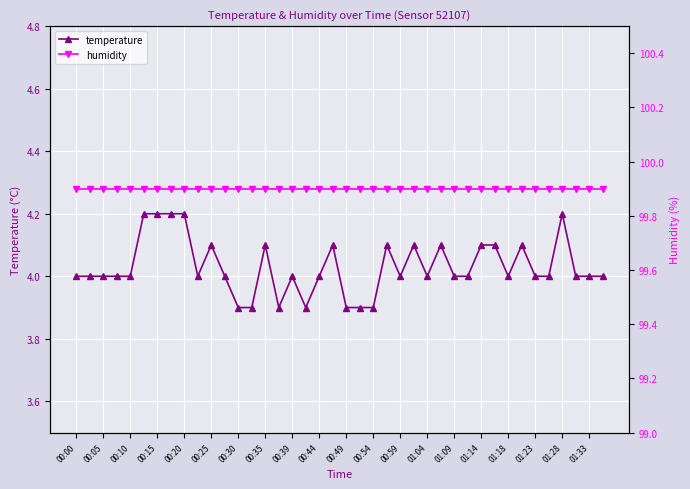

The value of humidity at 33 is 99.9. True or false?

True